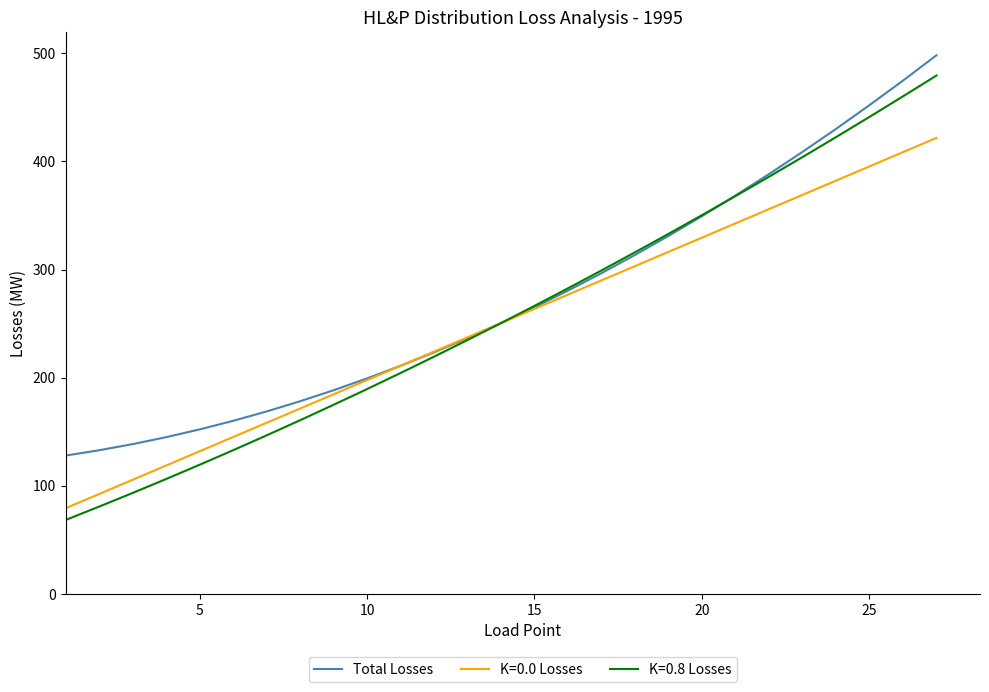

Which series has the largest range (max minus min)?

K=0.8 Losses